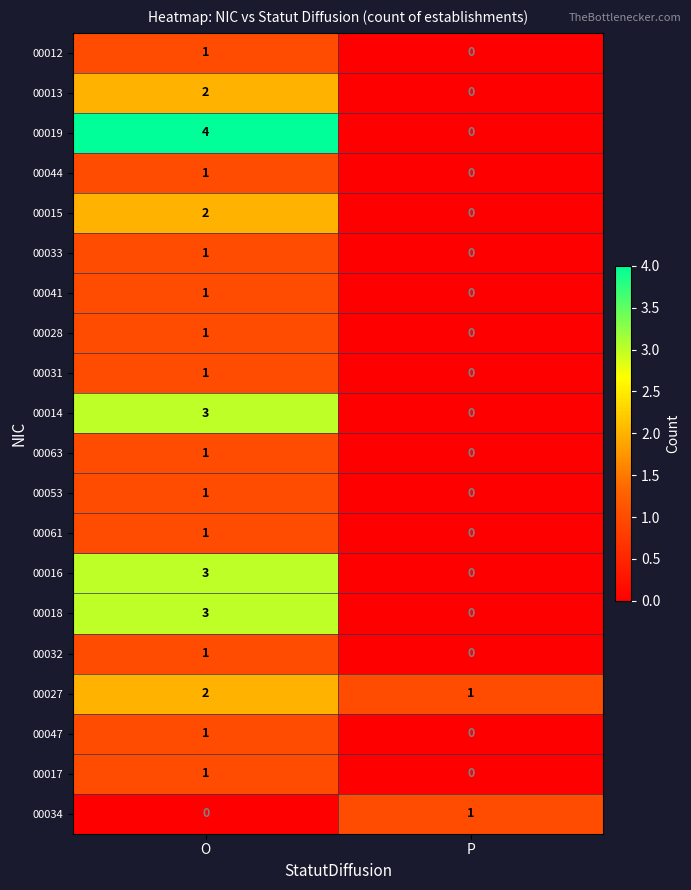

Where is 00018 nearest to the value 1?

P